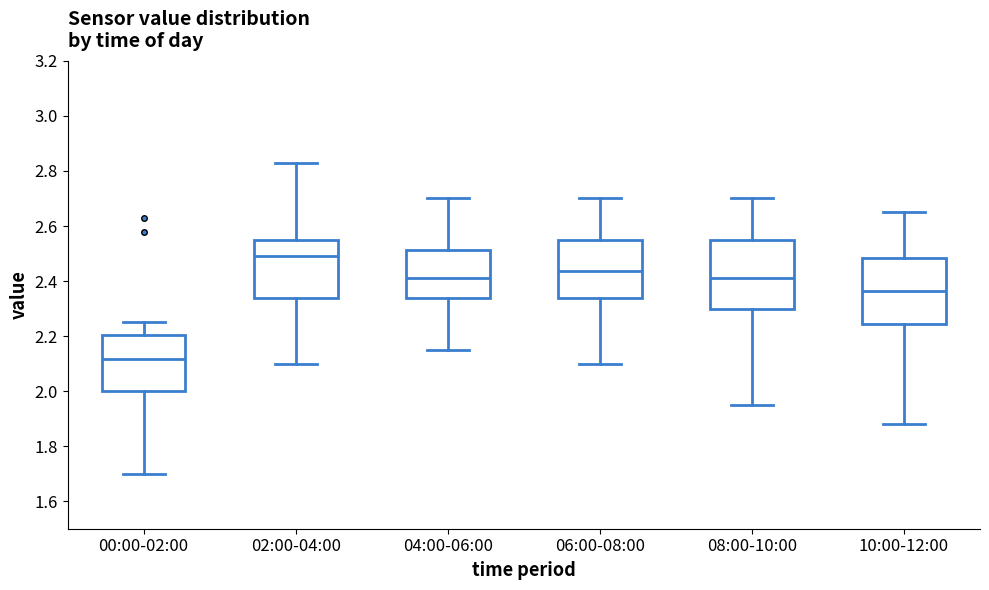

Which box's median line is the lowest?

00:00-02:00